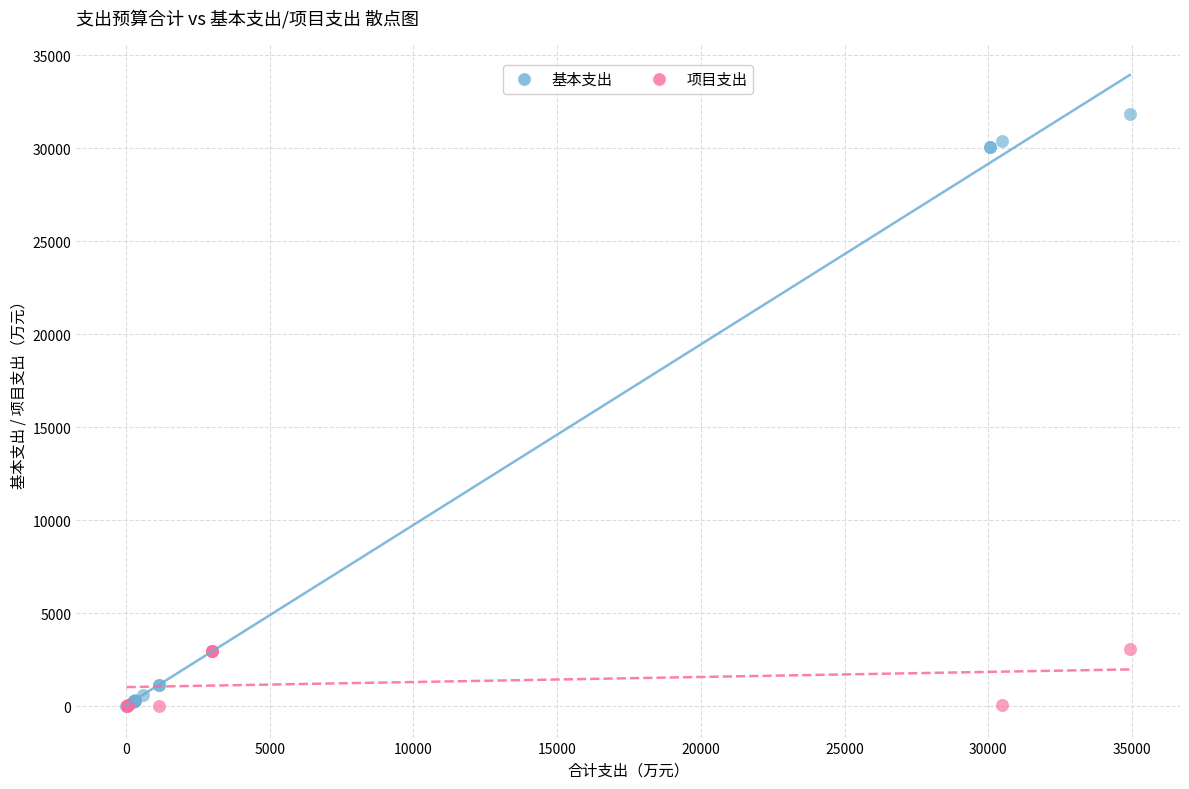

Which series reaches the maximum Y coordinate?

基本支出